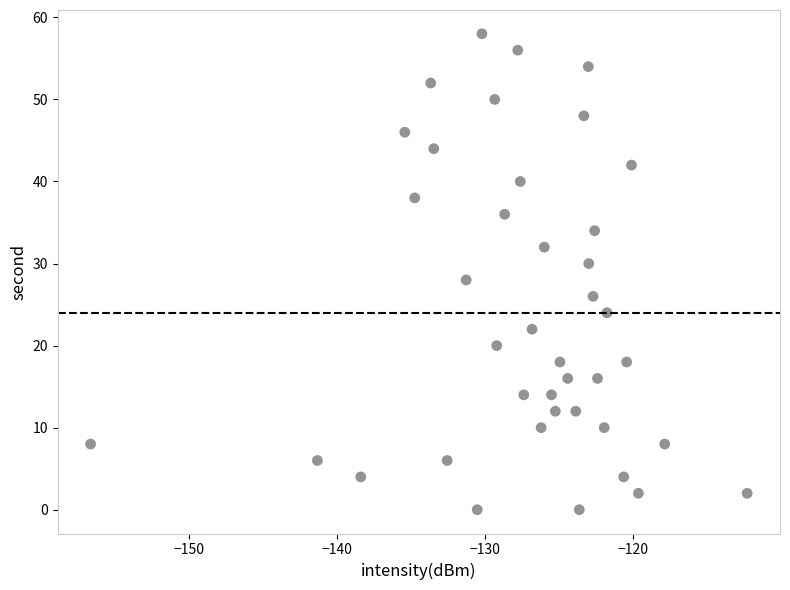

What is the range of Y values (max minus min)?

58